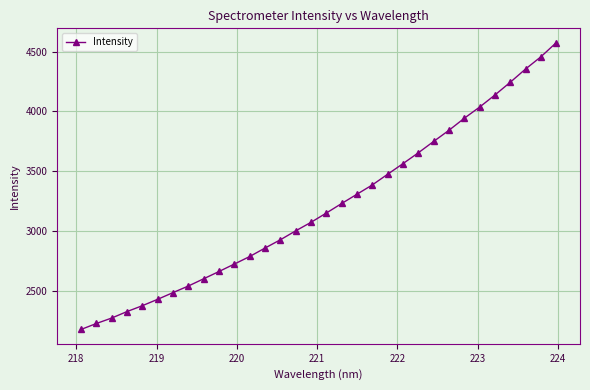

Count the number of values greater than 3152.

16